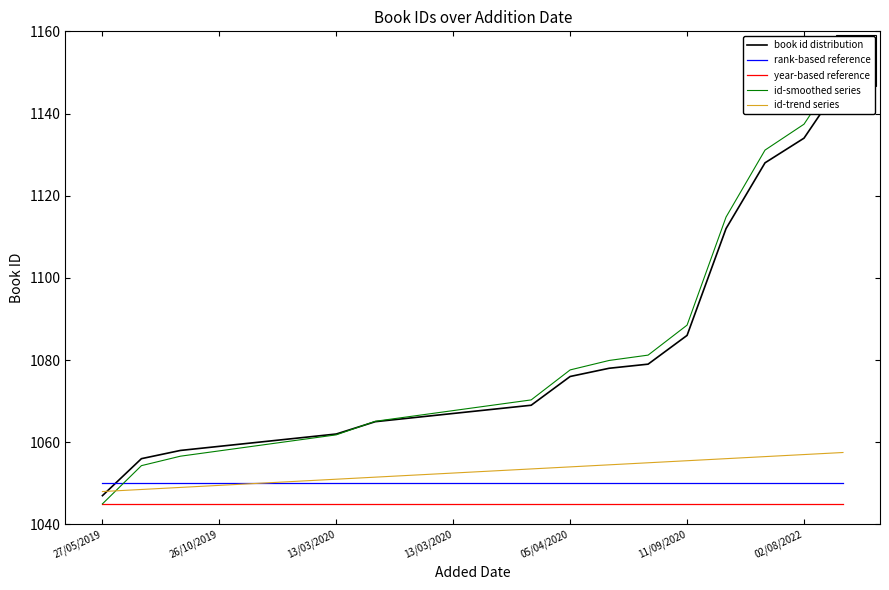

What is the greatest value displayed?

1151.7